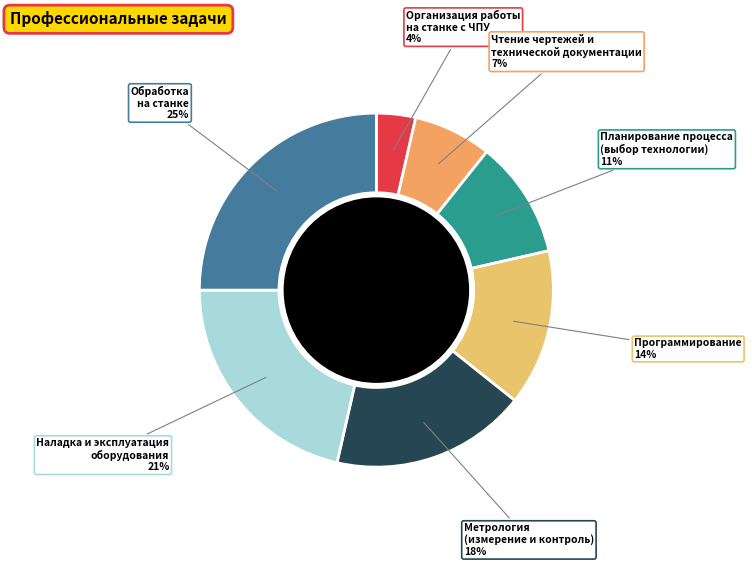

To the nearest percent, what is the average slice percentage?

14%